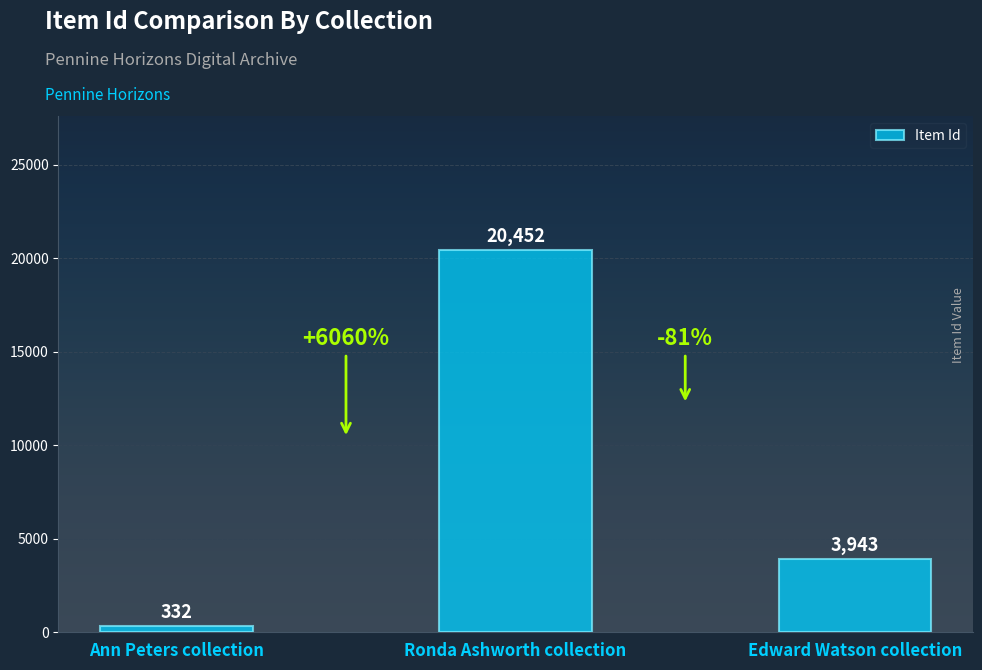

Are the bars horizontal?

No